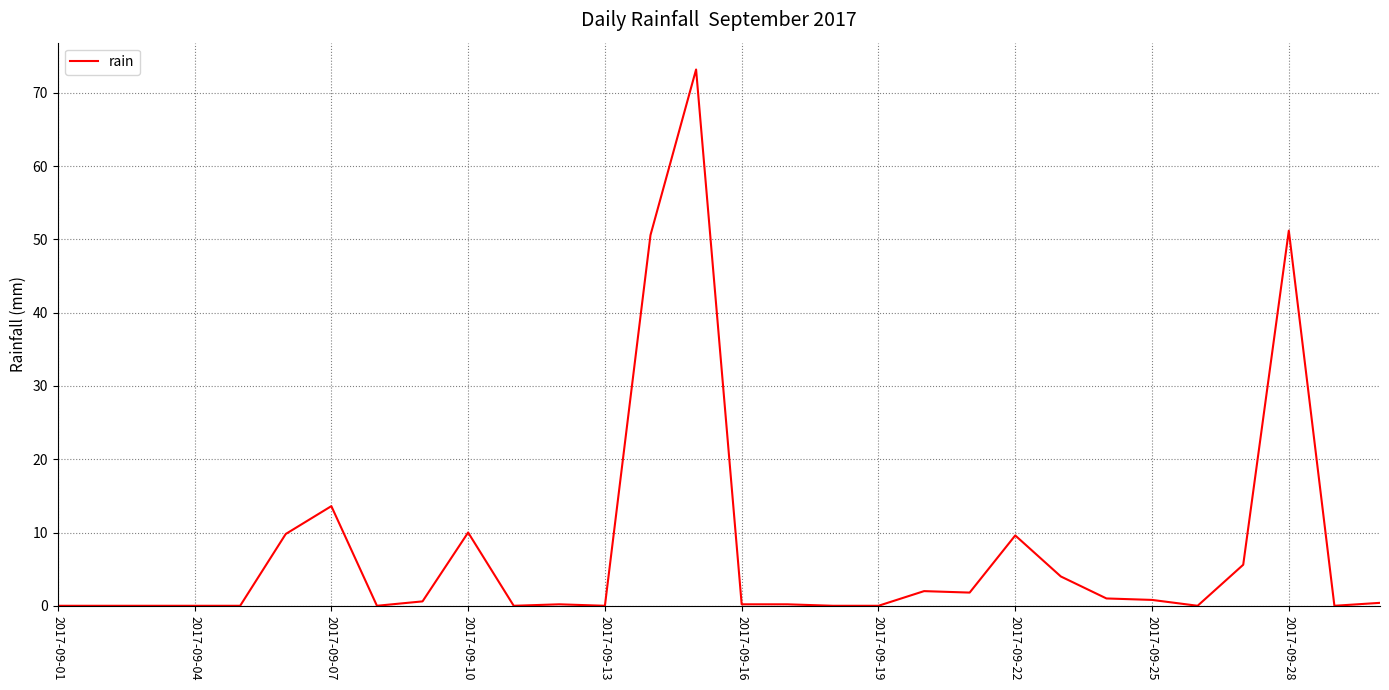

What is the difference between the second highest and minimum values?

51.2